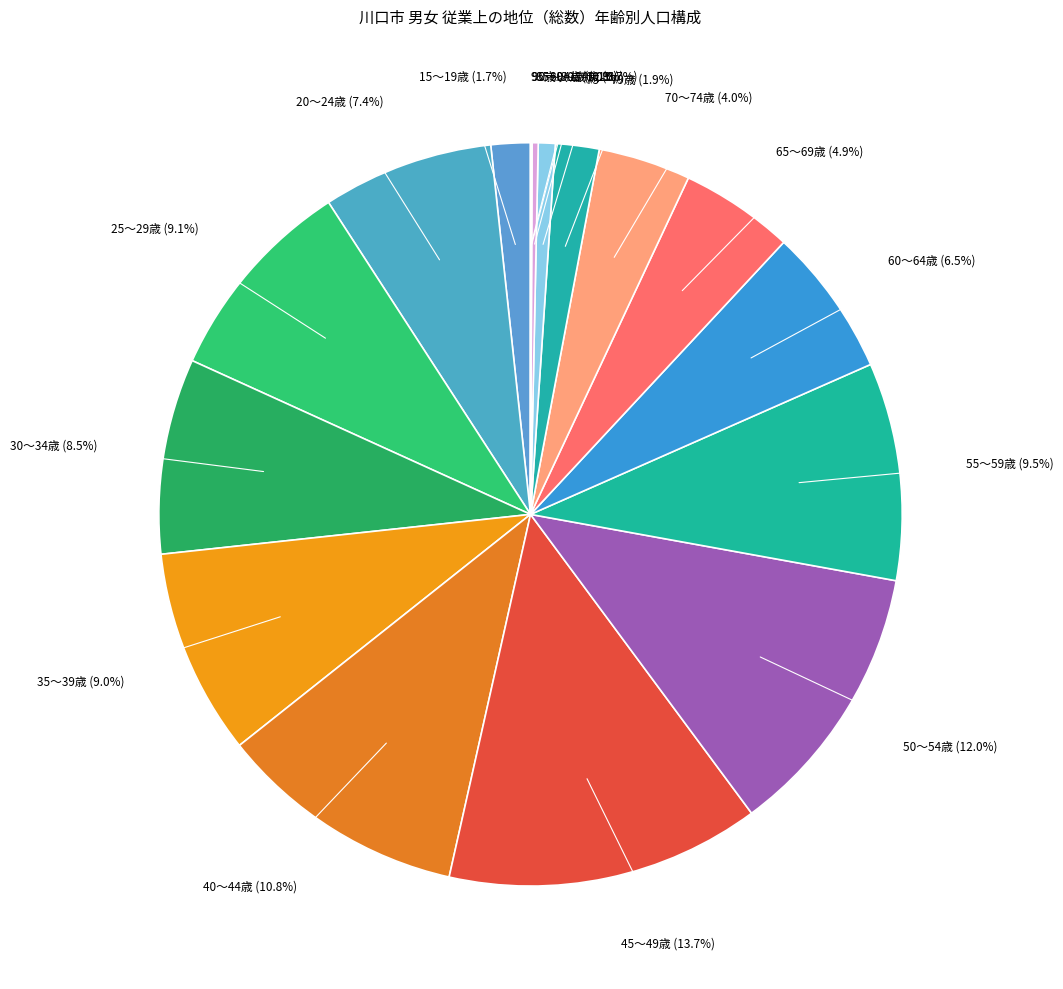

Which category has the smallest portion of the pie?

95歳以上